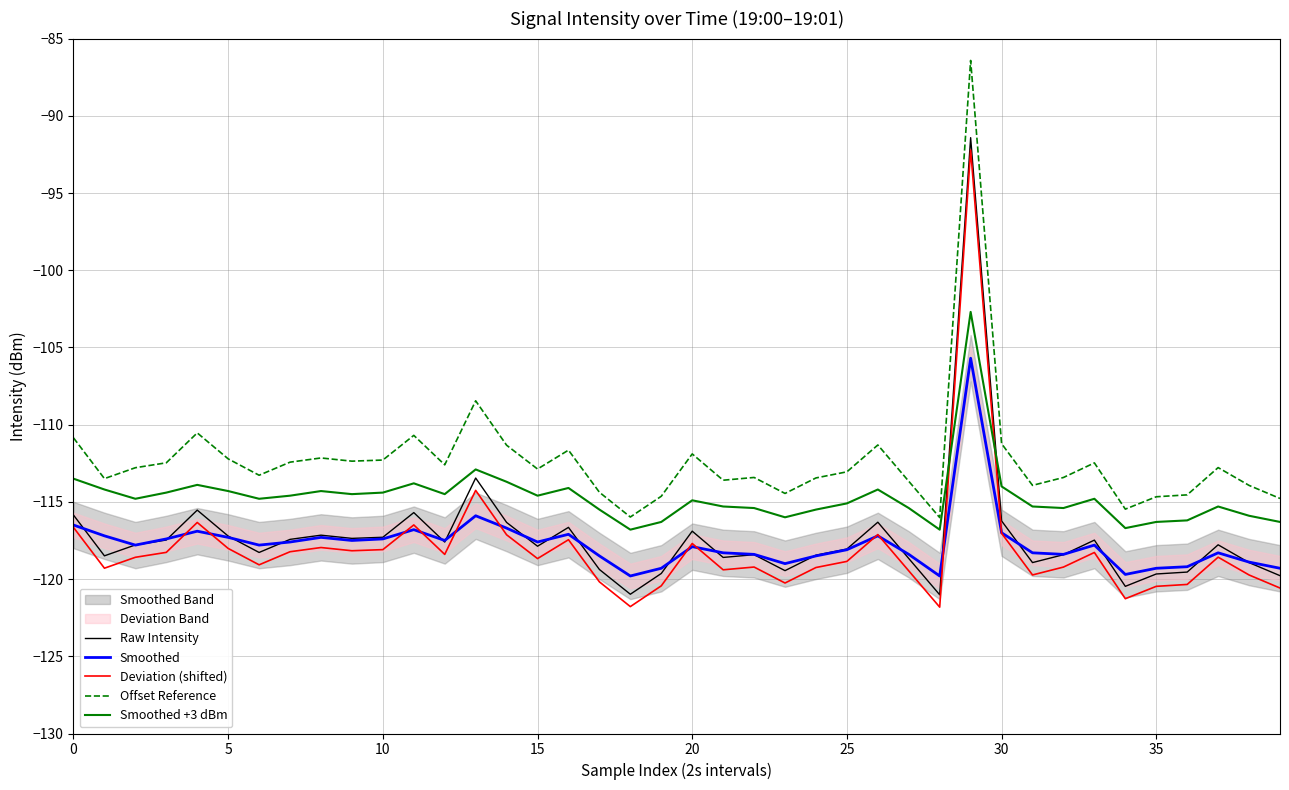

Where do Smoothed +3 dBm and Deviation (shifted) first cross each other?

28 and 29